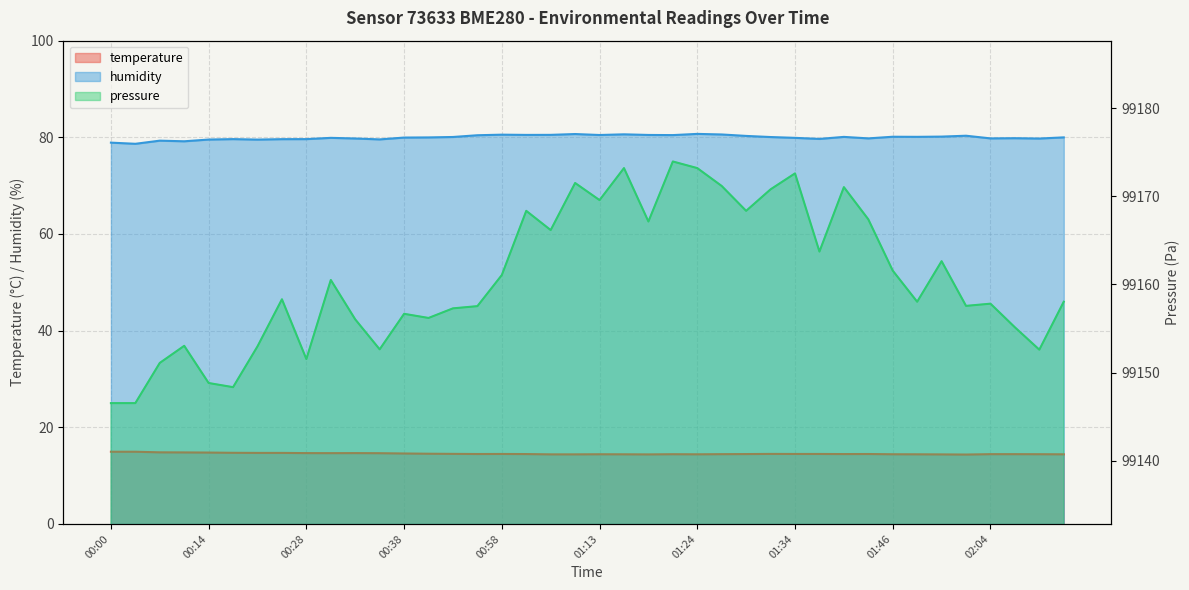

What is the value of the humidity point at the 33rd from the left?

80.1